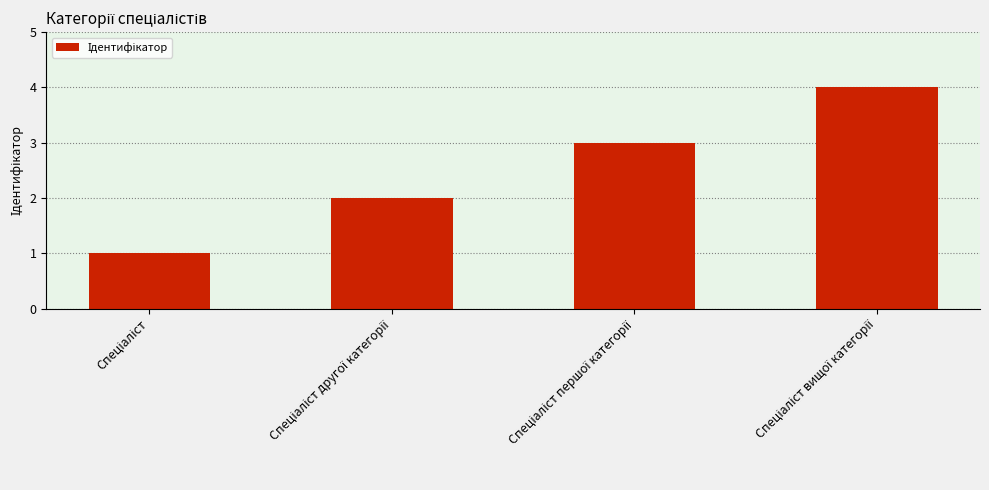

What is the sum of all values?

10